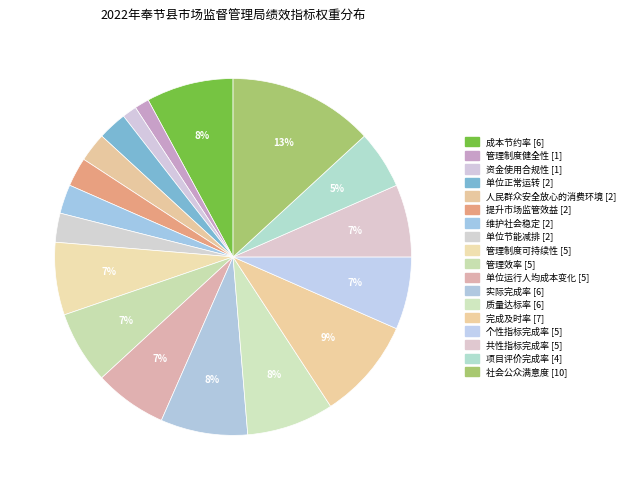

What is the change in value from 实际完成率 to 社会公众满意度?

+4